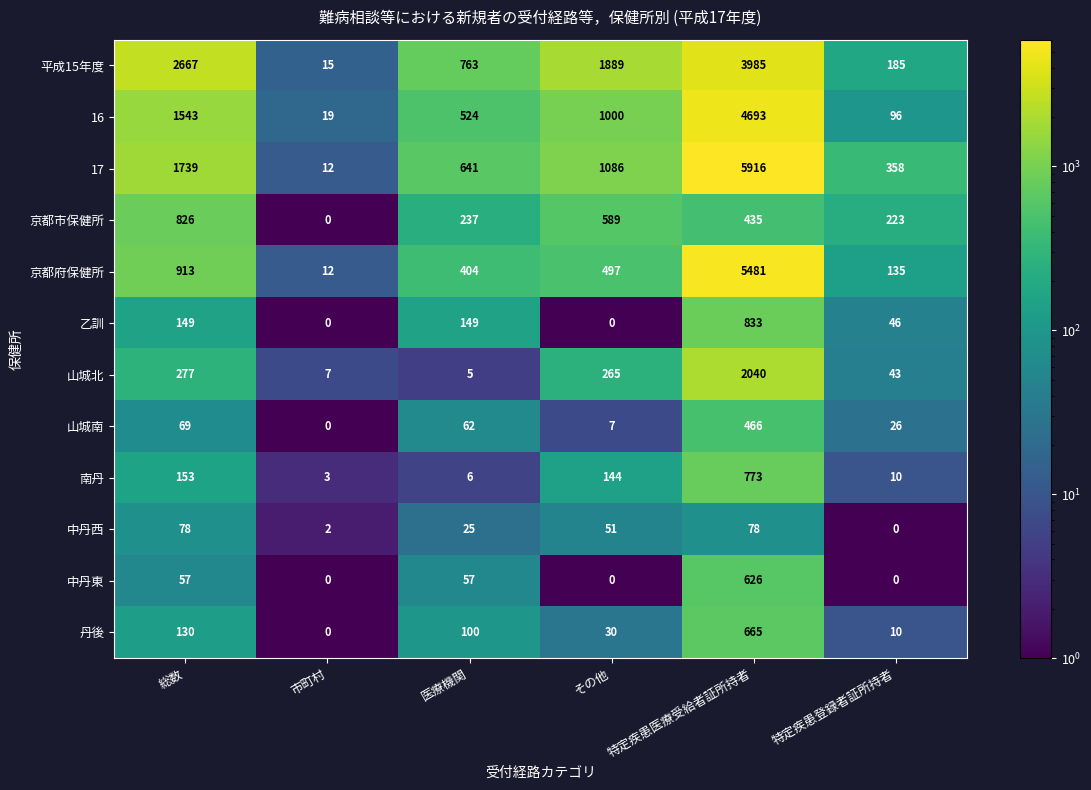

What is the greatest value displayed?

5916